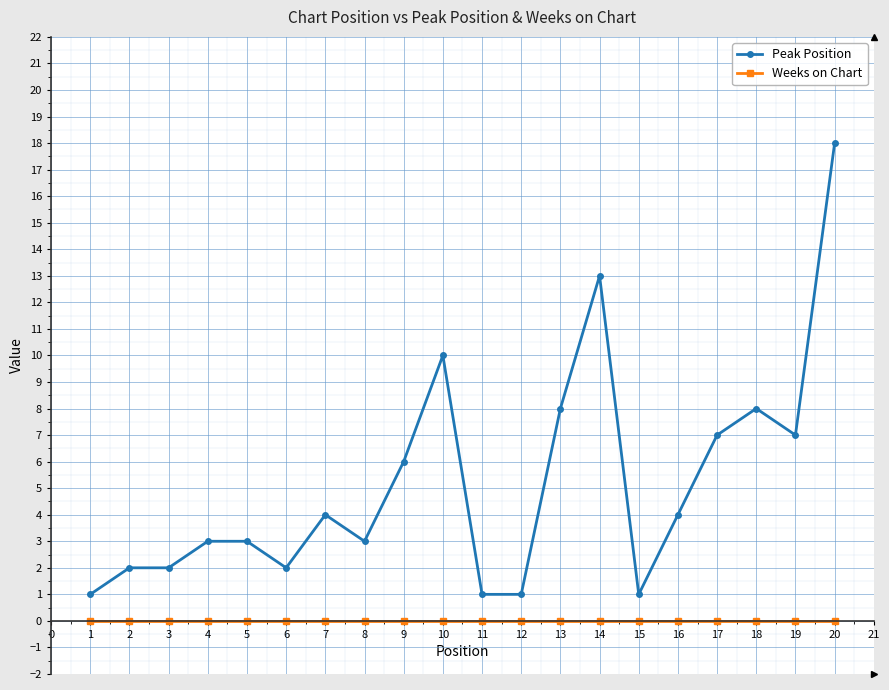

What is the greatest value displayed?

18